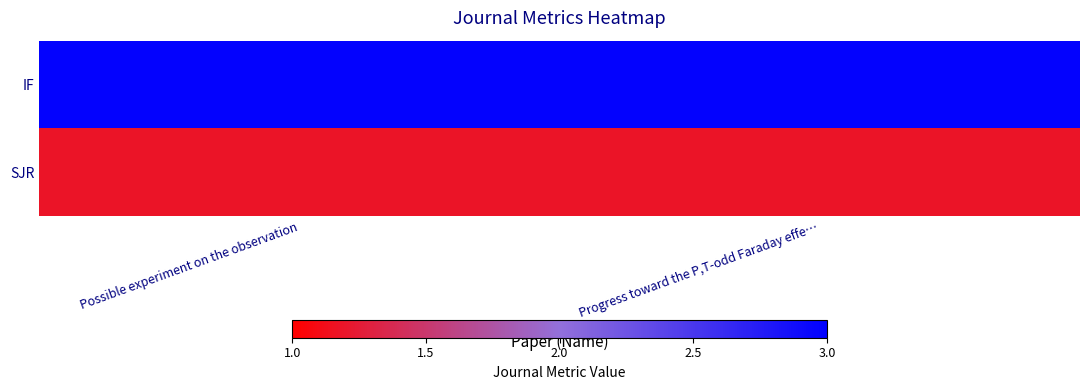

How many data points does each series have?

2